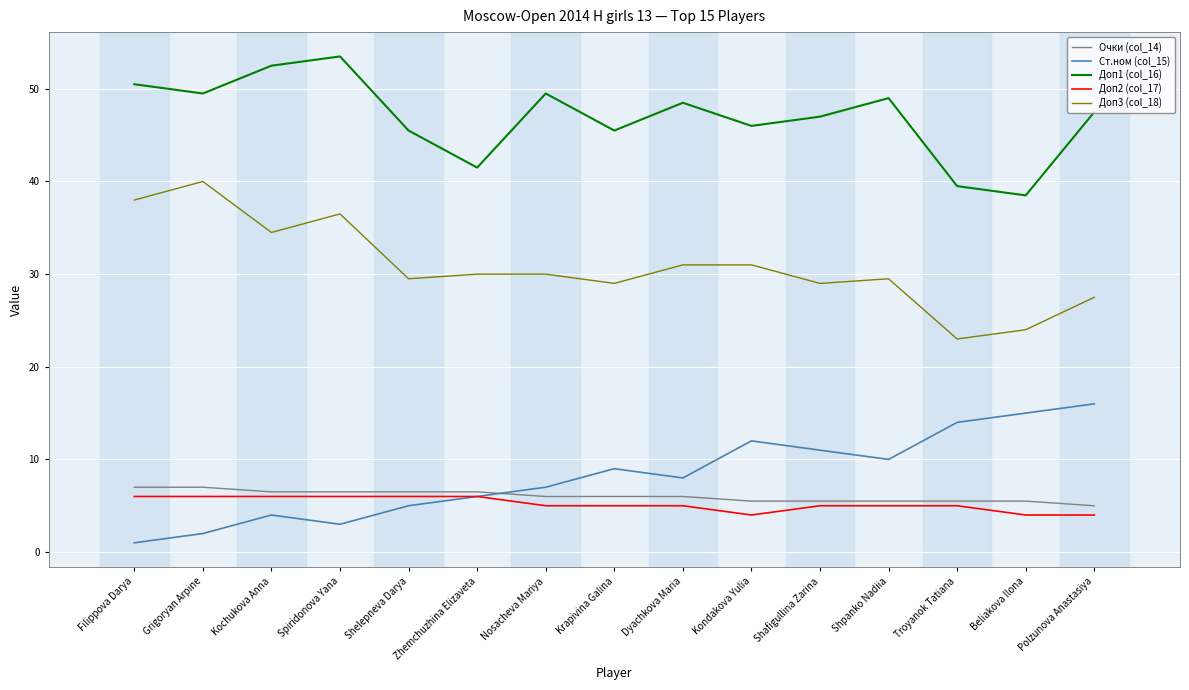

What is the sum of all Очки (col_14) values?

90.5